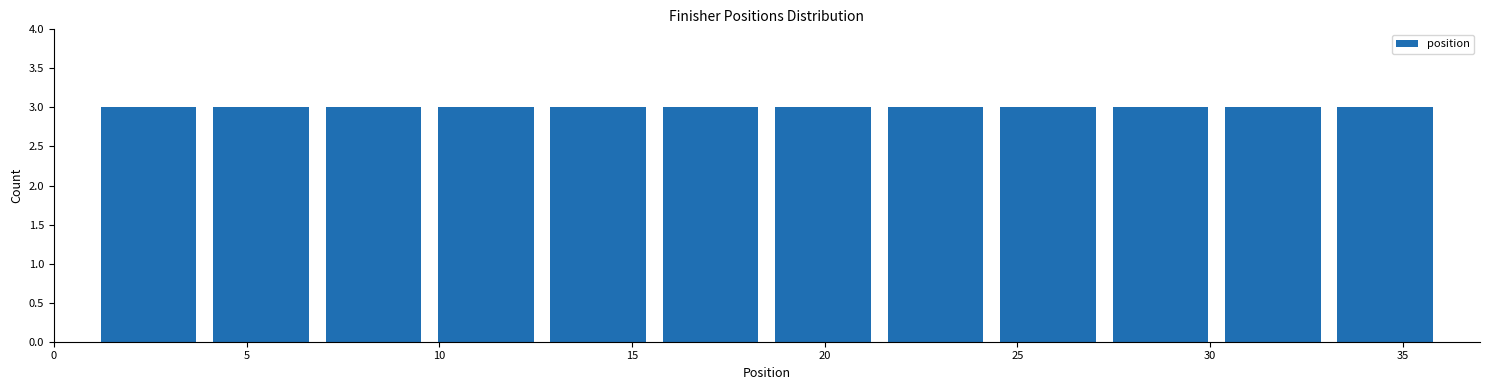

How tall is the bar that spans 18.5 to 21.5 on the x-axis? Neither the bar edges nor the heights are printed on the chart, so give them approximately, as read against the axes.

3